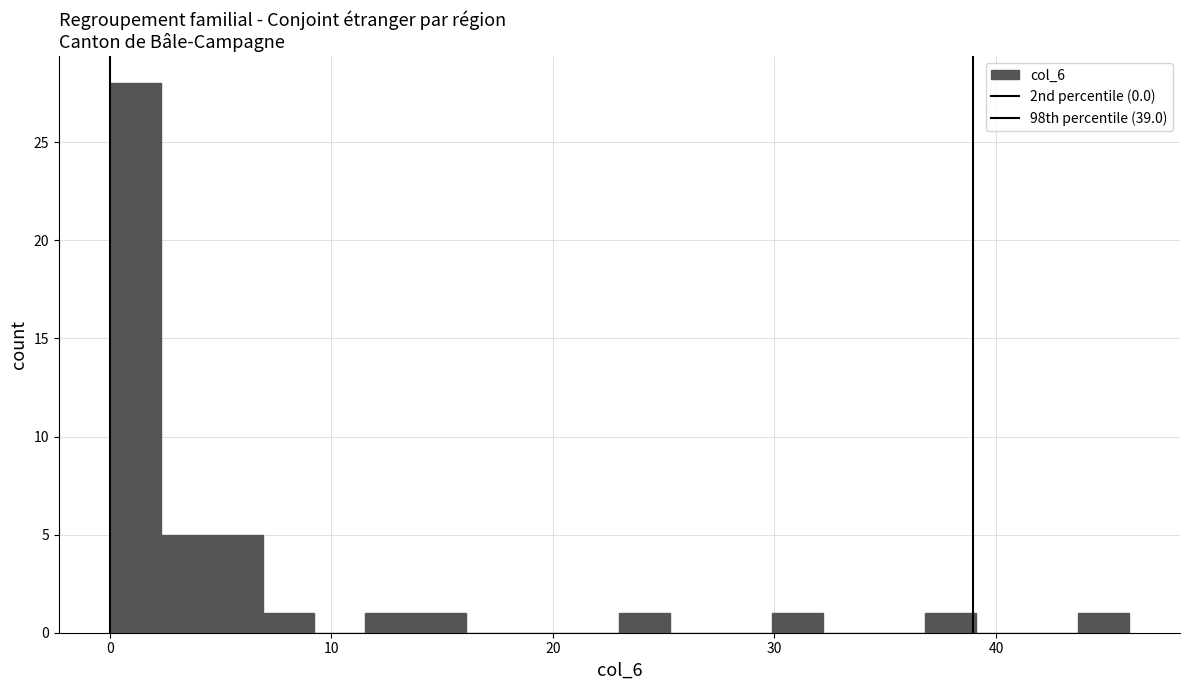

Read against the x-axis, roughly where is the centre of the tallest bar?

1